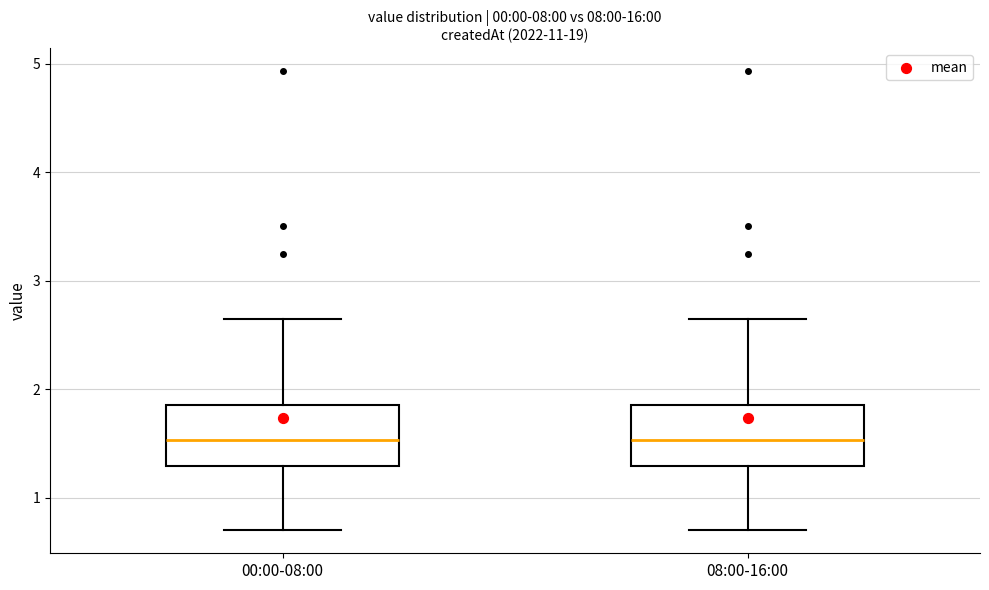

Reading left to right, read every box against the y-axis: the position of its median line, the range the box covers, and the ends of its whiskers. The values are not printed on the chart, so give them approximately, as read against the axis.

00:00-08:00: median 1.5, box 1.3 to 1.9, whiskers 0.7 to 2.7
08:00-16:00: median 1.5, box 1.3 to 1.9, whiskers 0.7 to 2.7